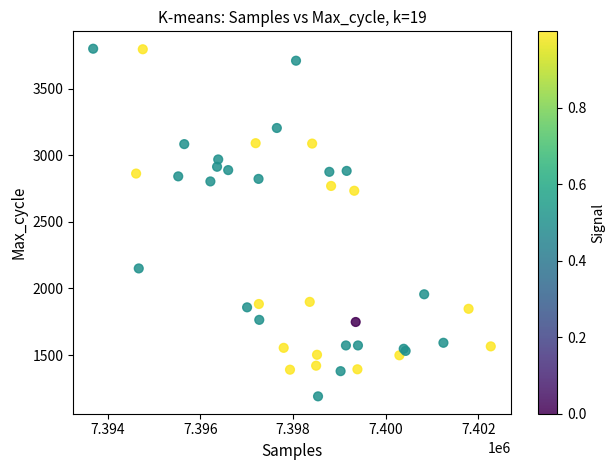

What Y value in the scatter plot is closest to 2494?

2733